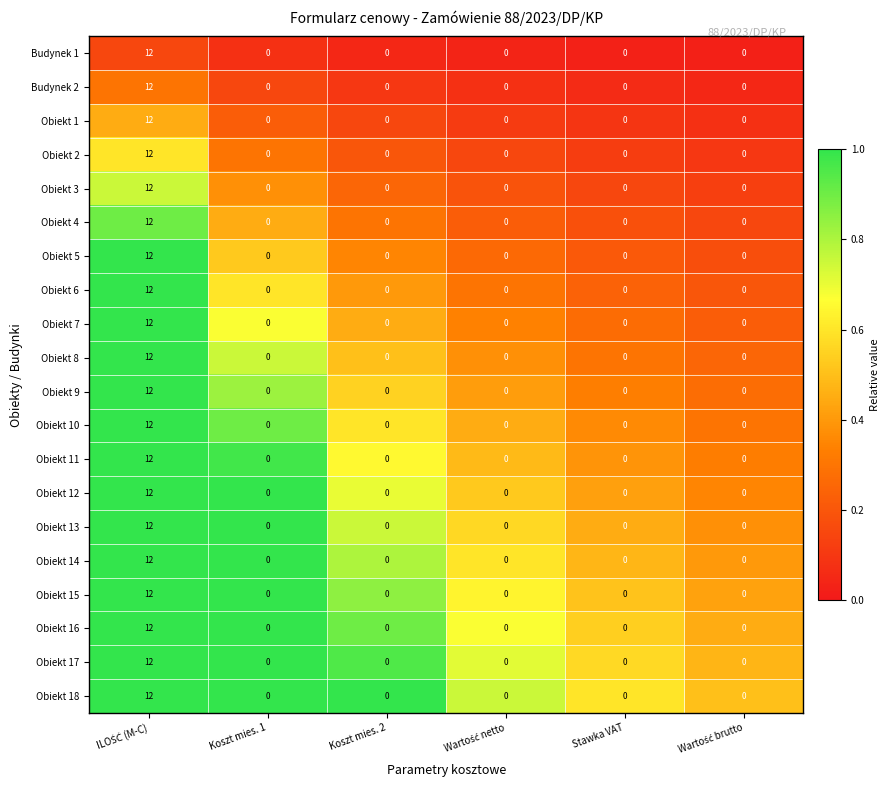

What is the maximum value shown in the chart?

12